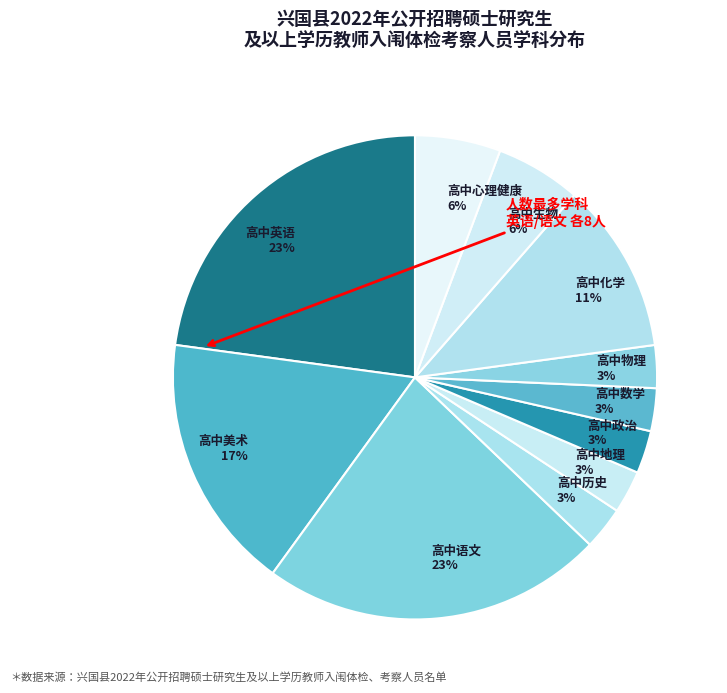

Combined, do 高中生物 6% and 高中语文 23% account for over 50%?

No